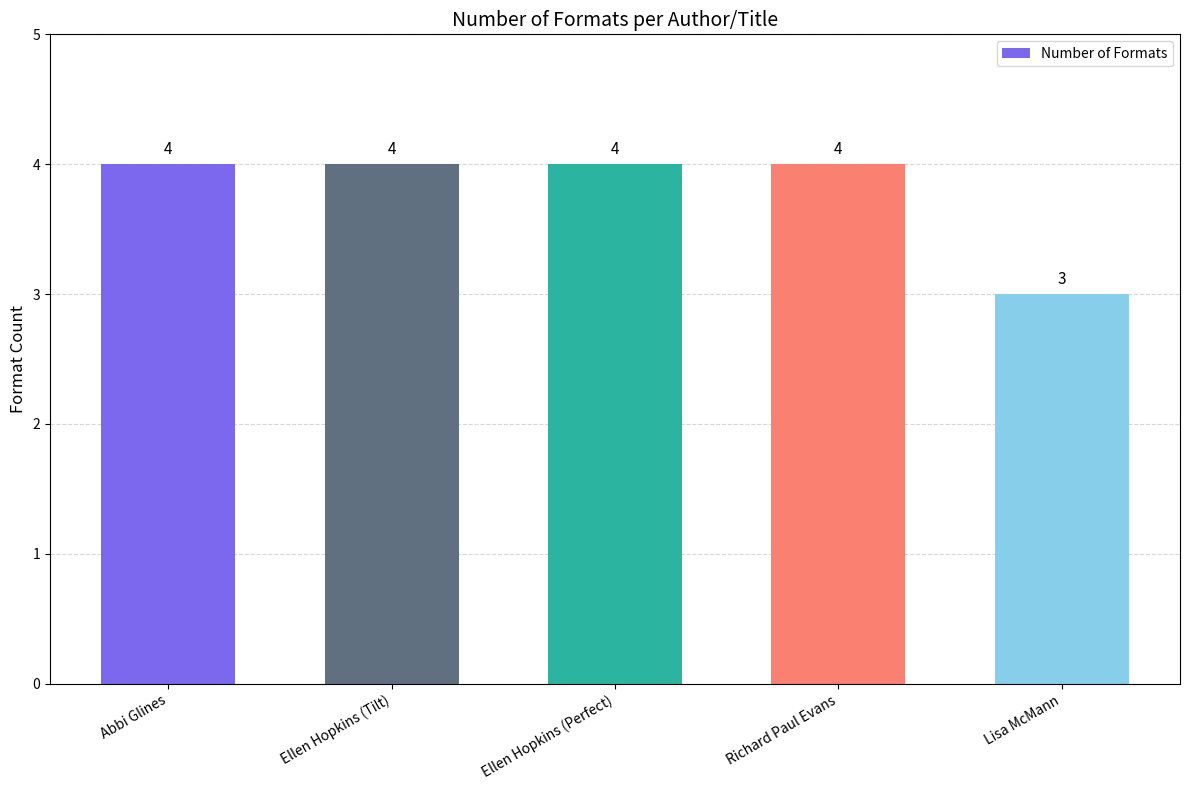

Which has a higher value, Lisa McMann or Abbi Glines?

Abbi Glines